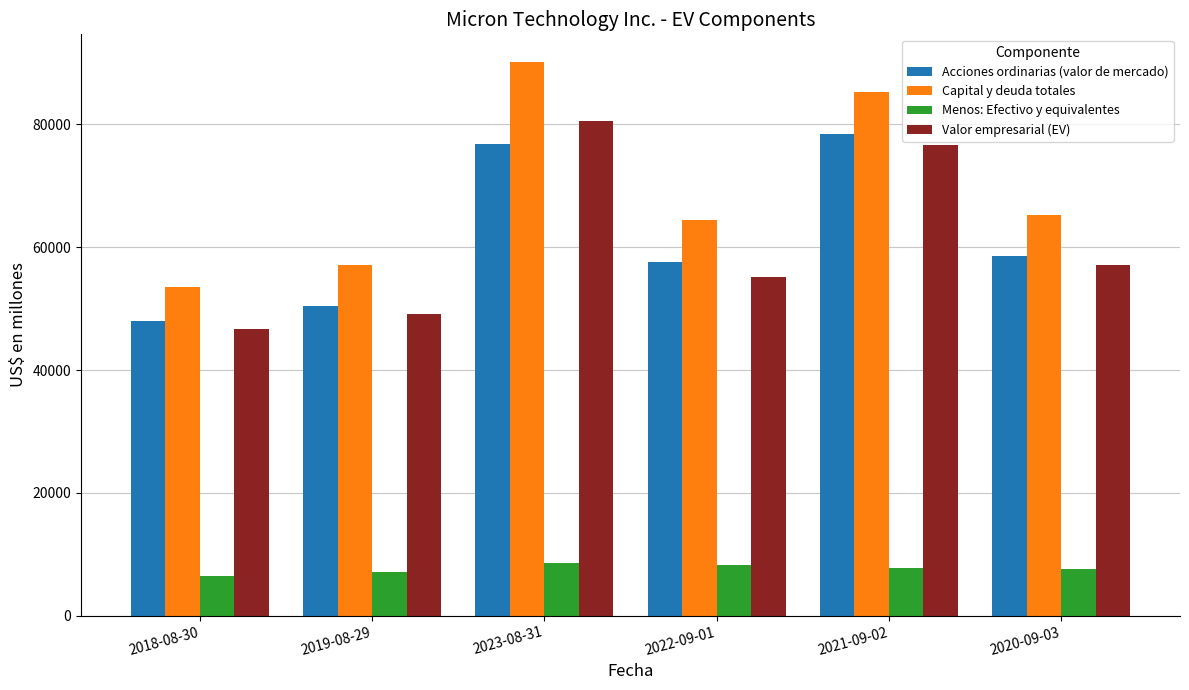

True or false: Capital y deuda totales has a value of 133133 at 2021-09-02.

False